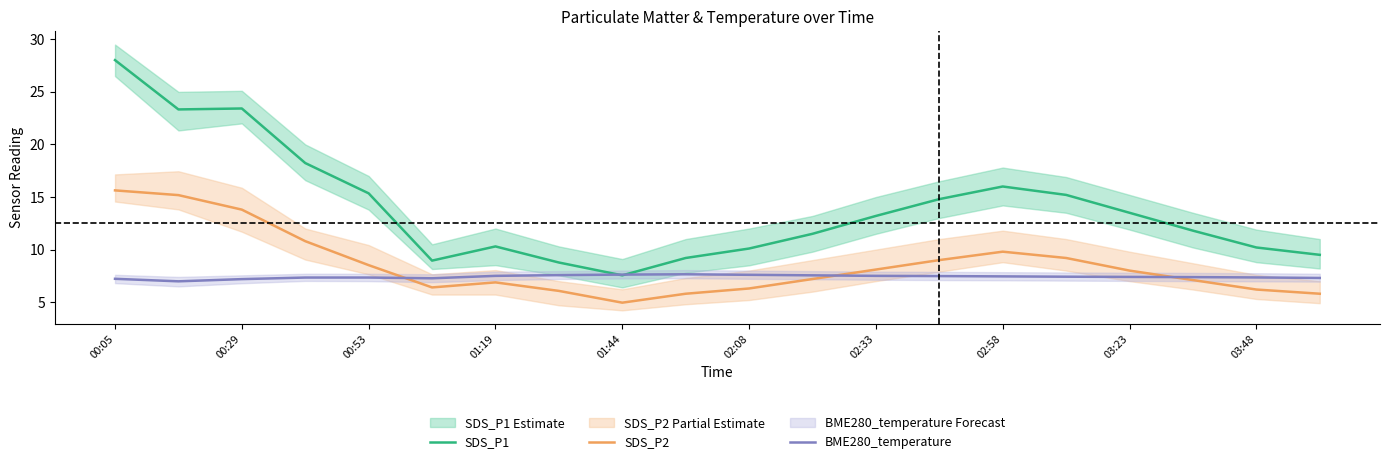

Which series has the widest spread of values?

SDS_P1